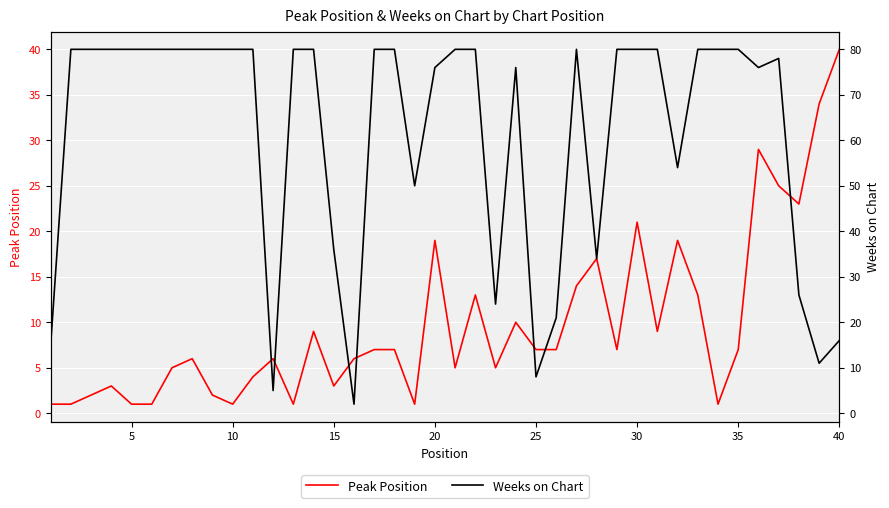

True or false: Peak Position and Weeks on Chart cross at least once.

True